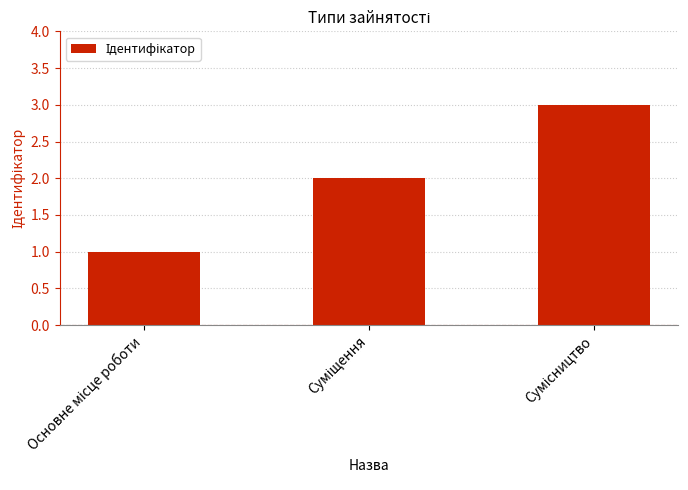

What is the greatest value displayed?

3